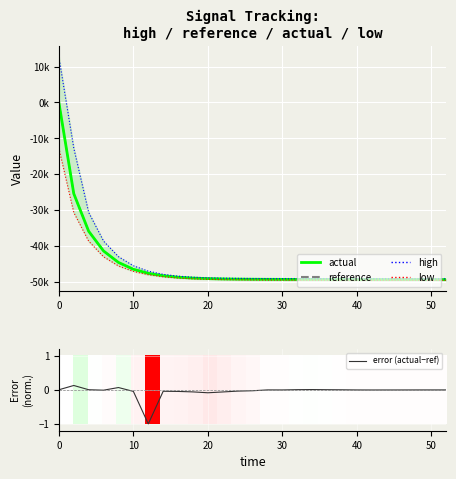

How many values in error (actual−ref) are below zero?

20